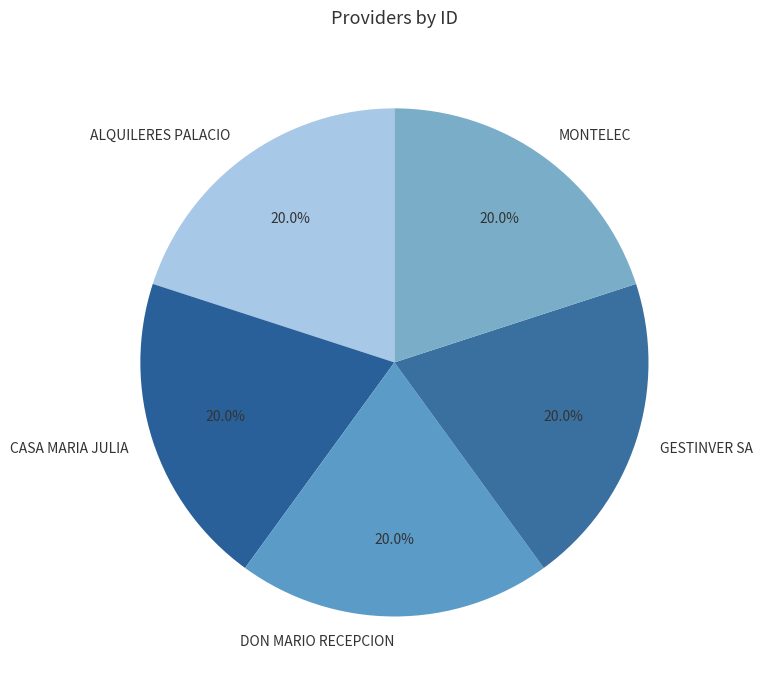

How many slices are in this pie chart?

5